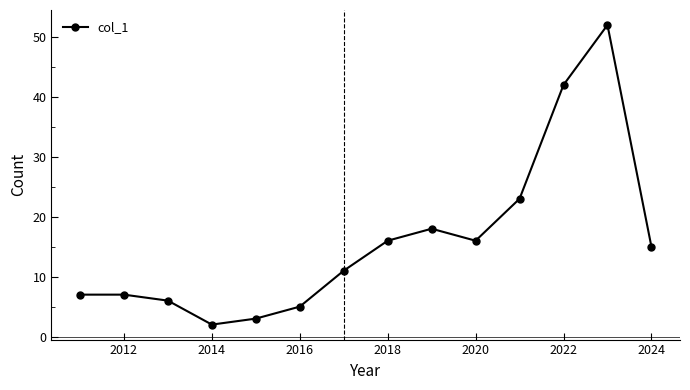

What is the value of the 14th point from the left?

15